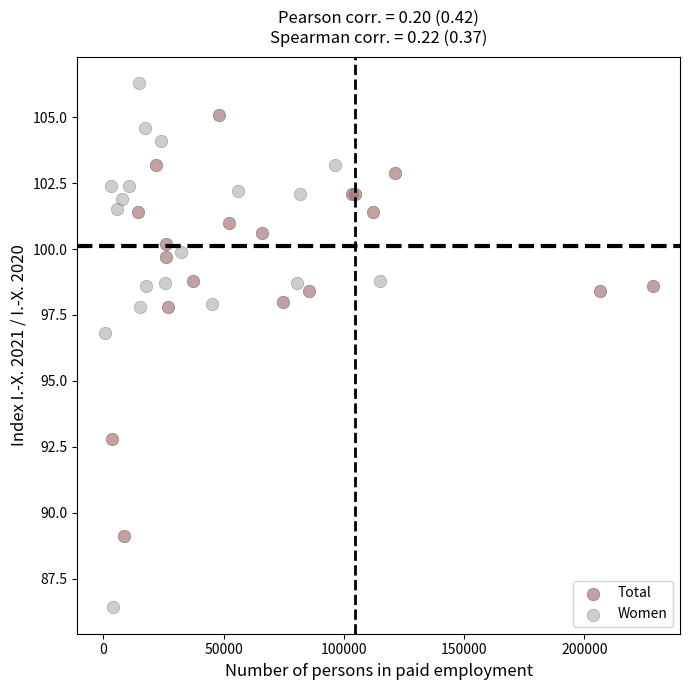

Which series contains the highest Y value?

Women